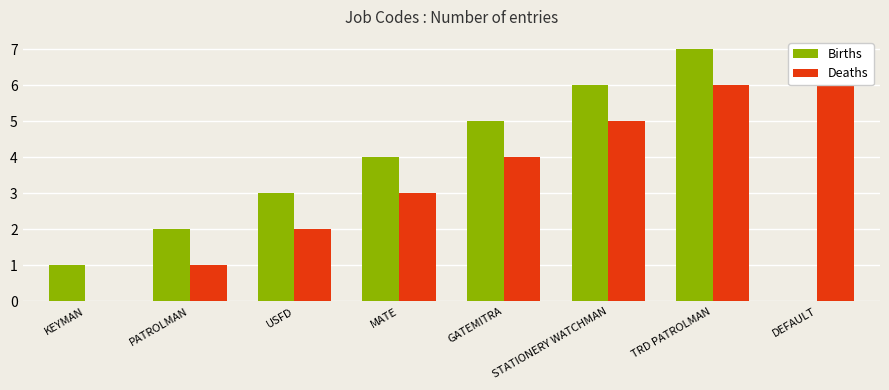

The value of Deaths at MATE is 1. True or false?

False